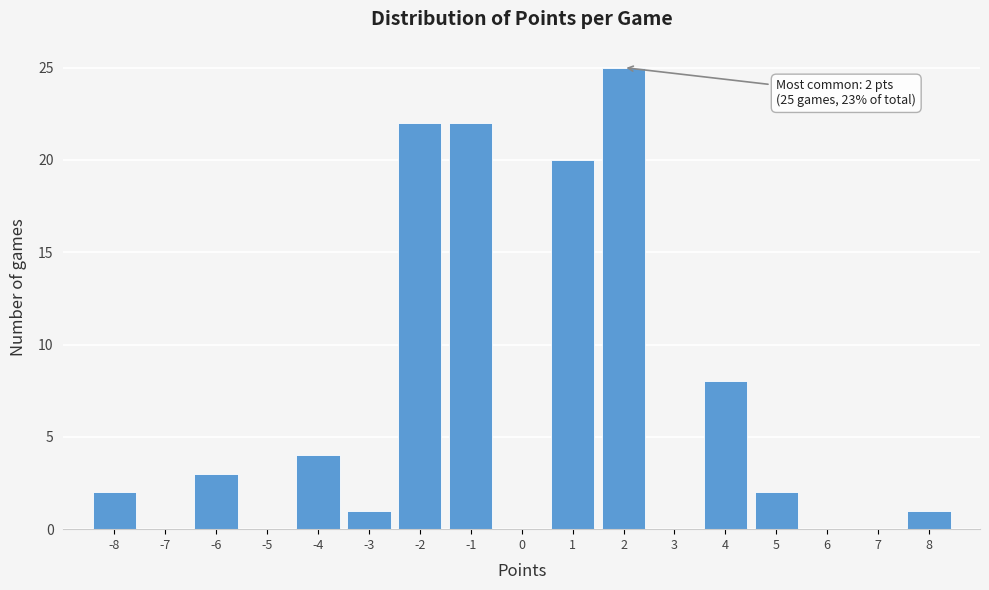

Which range on the x-axis has the tallest bar?

1.5 to 2.5